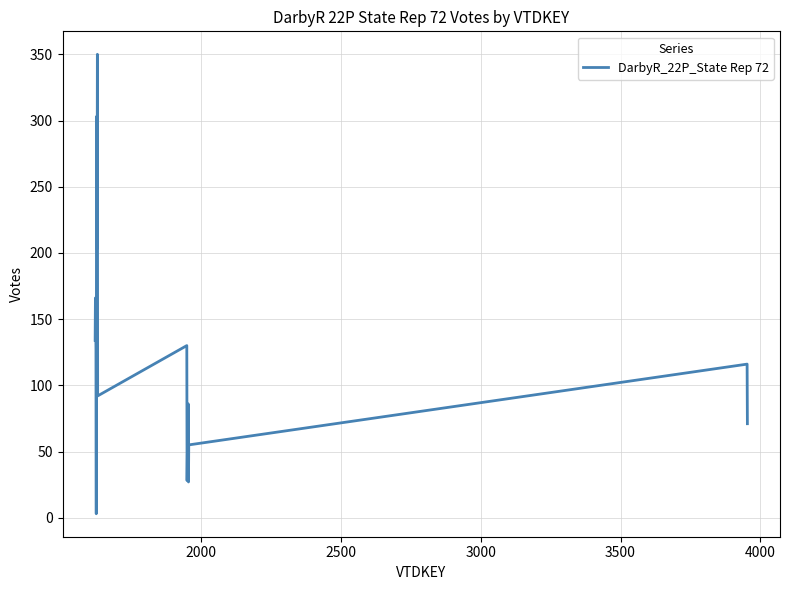

What is the average value?

120